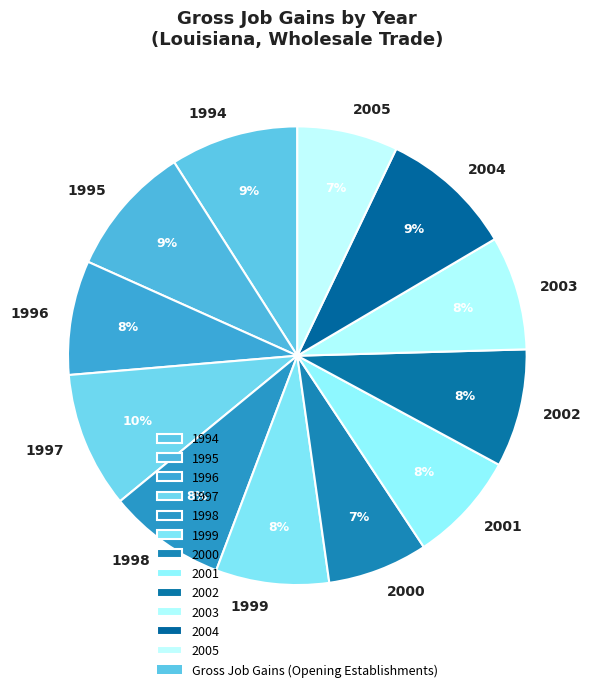

What percentage is the 2000 slice, to the nearest percent?

7%